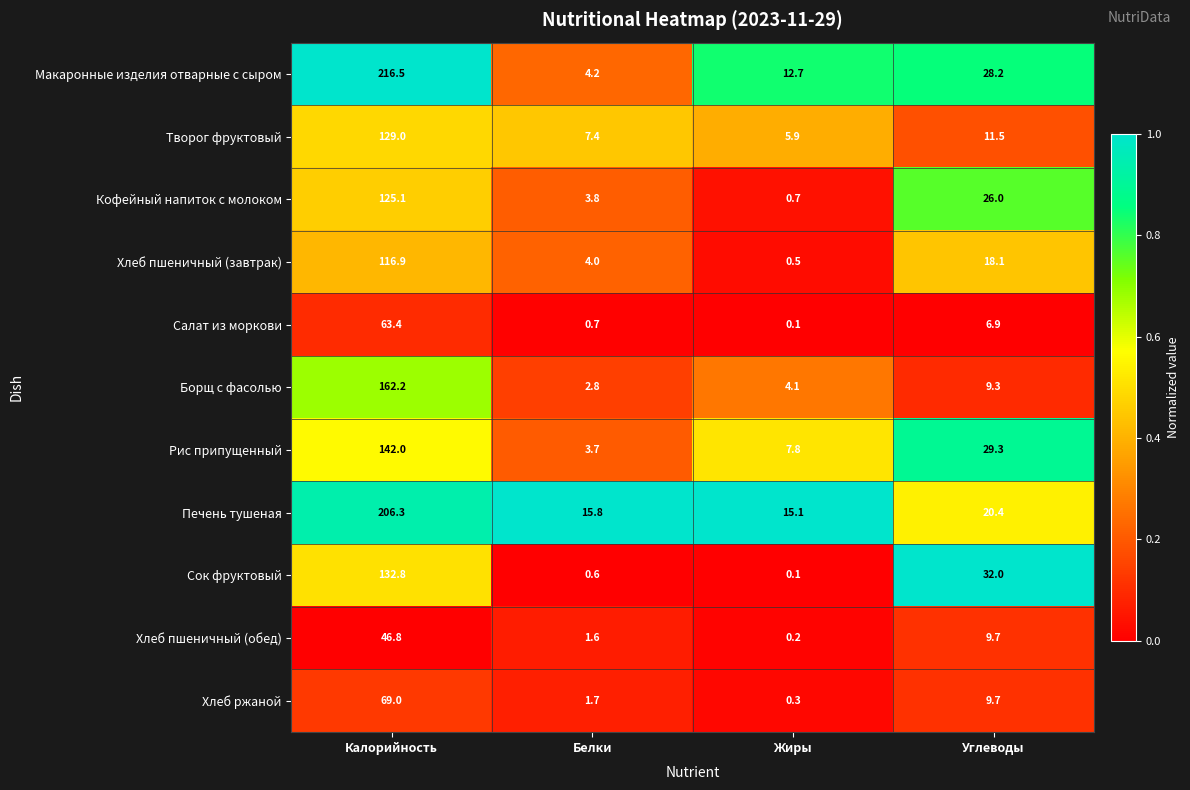

Rank the series at Калорийность from lowest to highest value.

Хлеб пшеничный (обед), Салат из моркови, Хлеб ржаной, Хлеб пшеничный (завтрак), Кофейный напиток с молоком, Творог фруктовый, Сок фруктовый, Рис припущенный, Борщ с фасолью, Печень тушеная, Макаронные изделия отварные с сыром